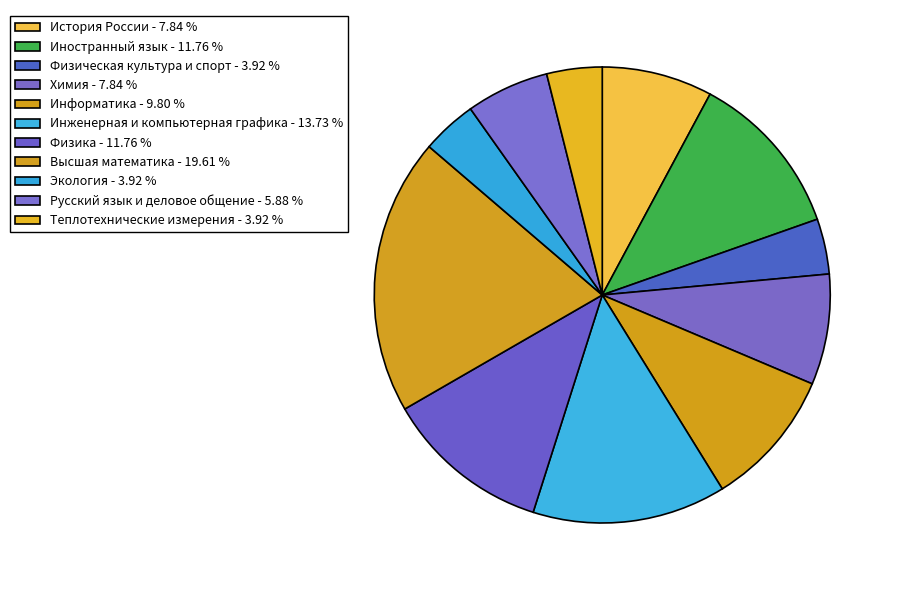

To the nearest percent, what is the combined percentage of Физика and Инженерная и компьютерная графика?

25%